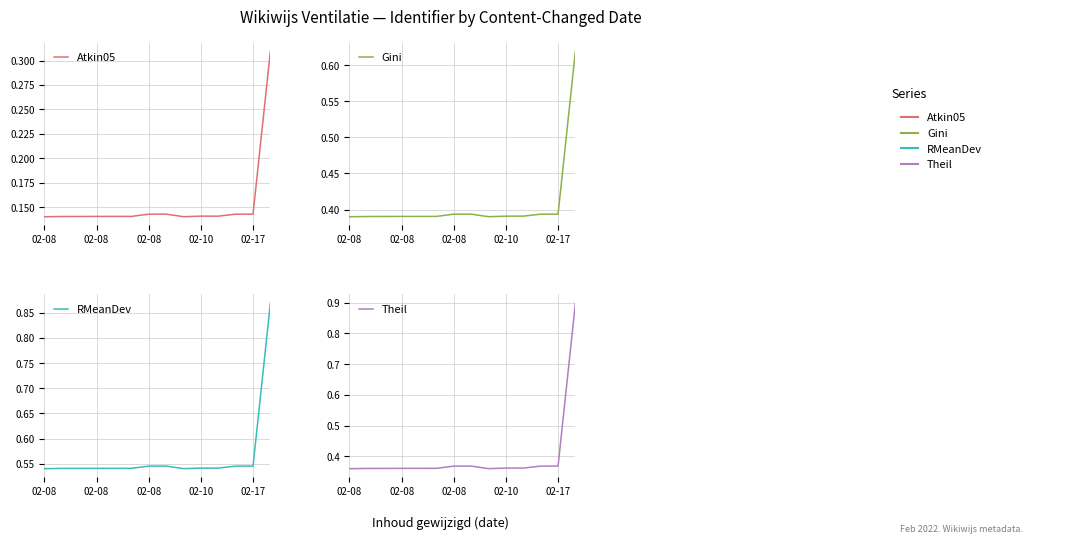

Which series has the largest range (max minus min)?

Theil